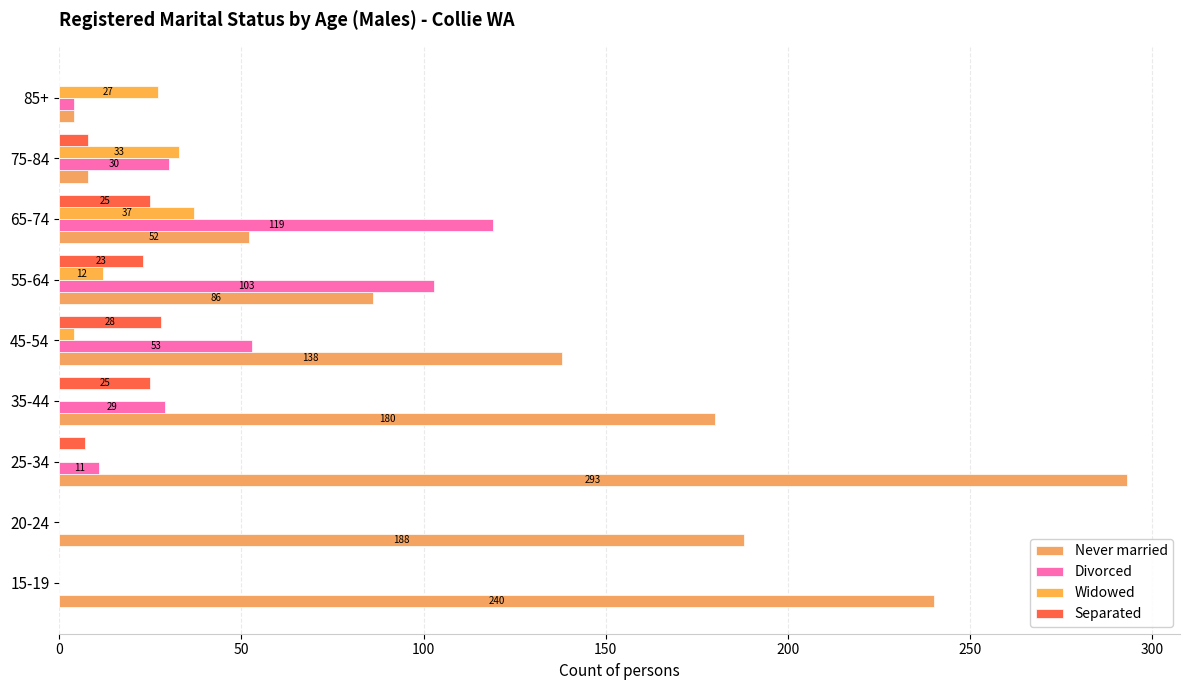

Reading right to left, what are all the values shown in this chart?

Never married: 4	8	52	86	138	180	293	188	240
Divorced: 4	30	119	103	53	29	11	0	0
Widowed: 27	33	37	12	4	0	0	0	0
Separated: 0	8	25	23	28	25	7	0	0